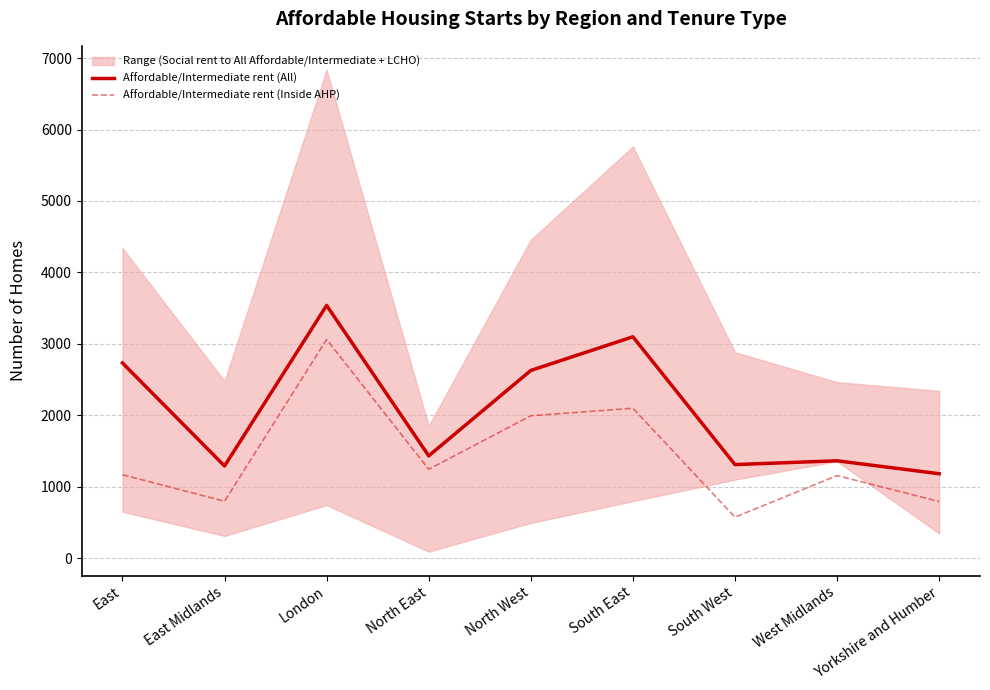

True or false: Affordable/Intermediate rent (All) and Affordable/Intermediate rent (Inside AHP) intersect in this chart.

False